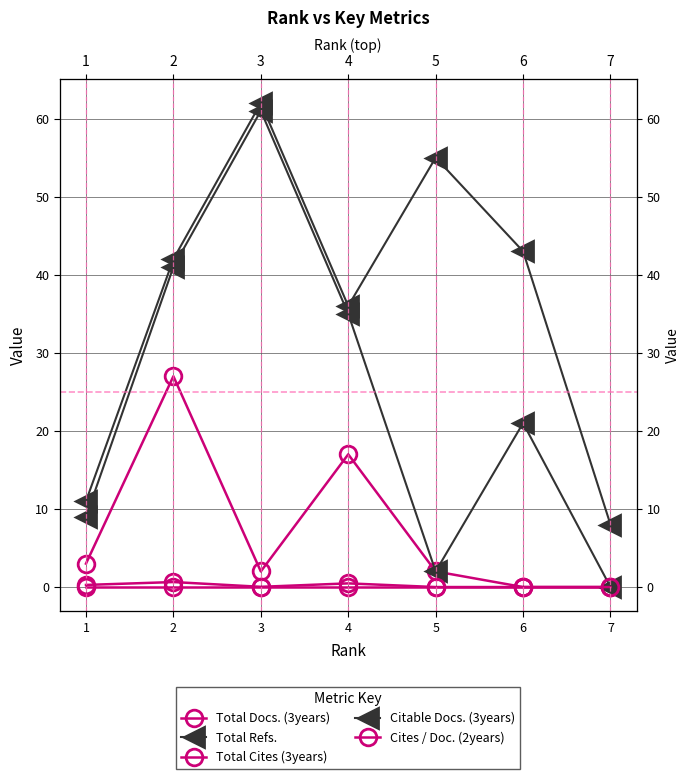

What is the difference between the highest and lowest values at 3?

62.0